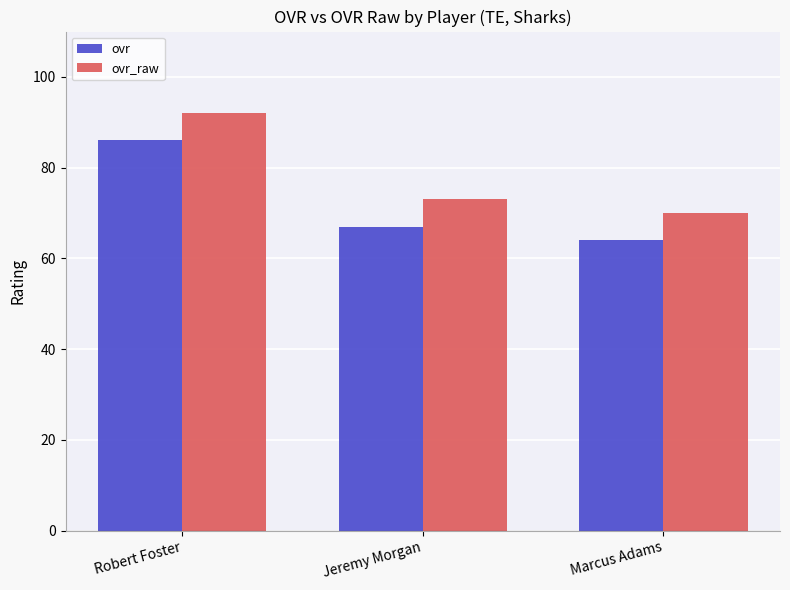

What is the spread (max minus min) of values at Jeremy Morgan?

6